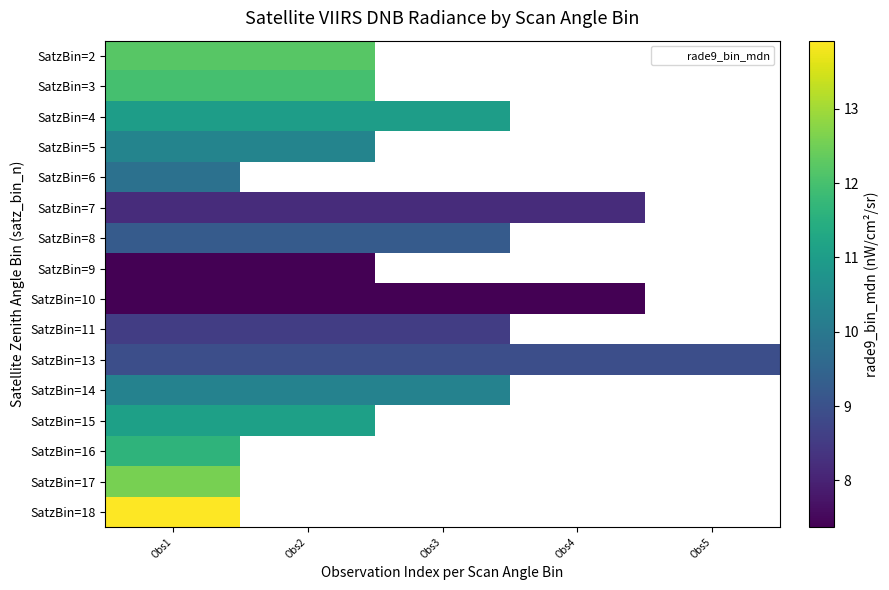

Which series has the largest total across all categories?

SatzBin=13